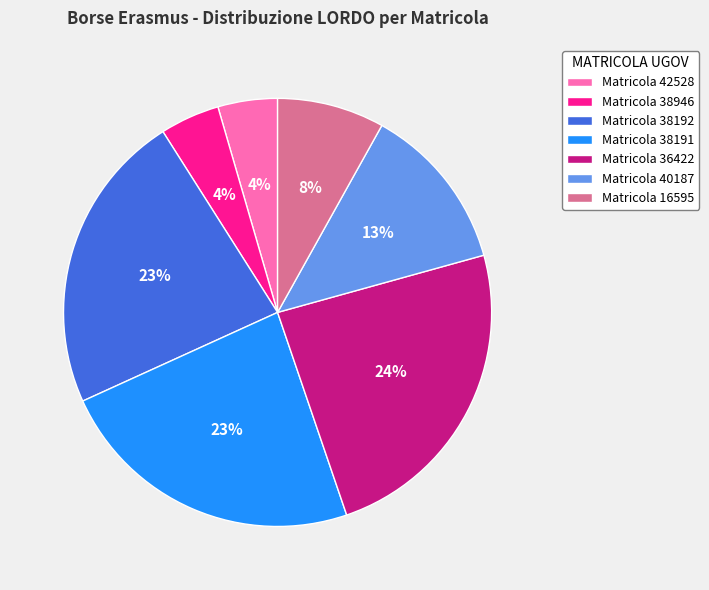

Is there any slice that represents more than half of the pie?

No